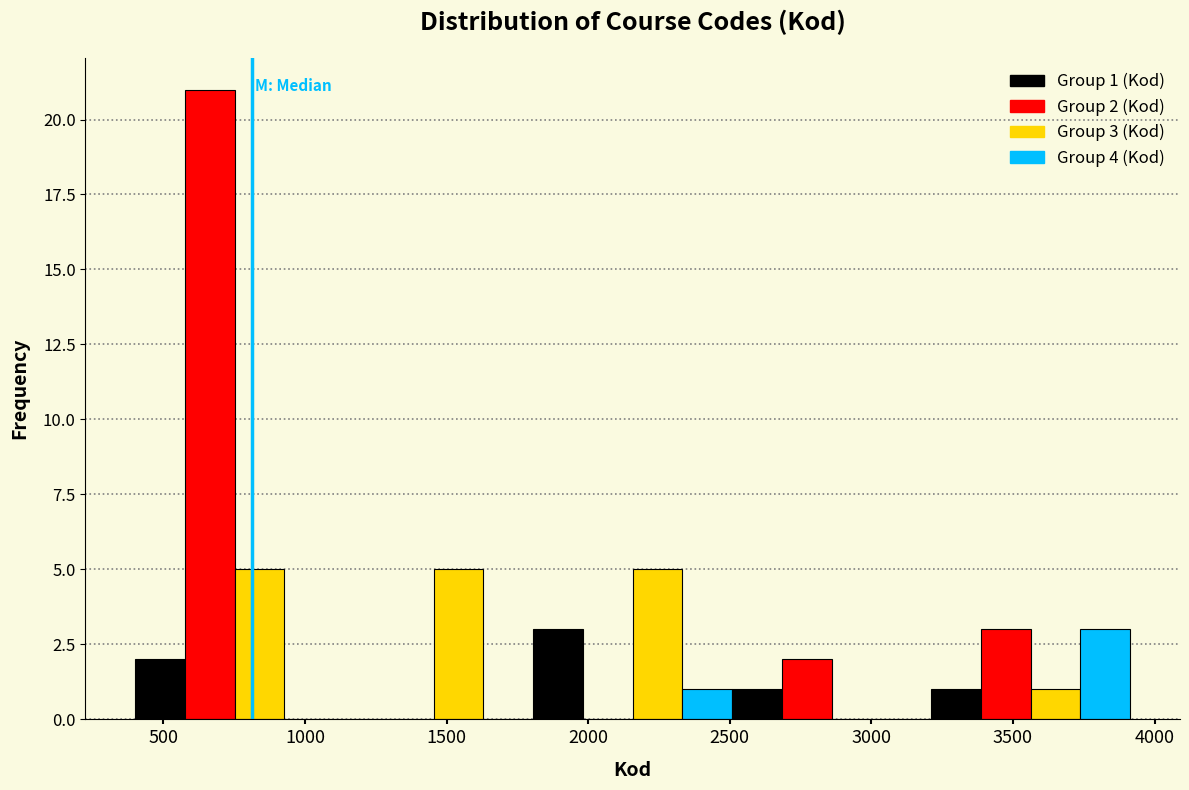

Read against the x-axis, roughly where is the centre of the tallest bar?

650